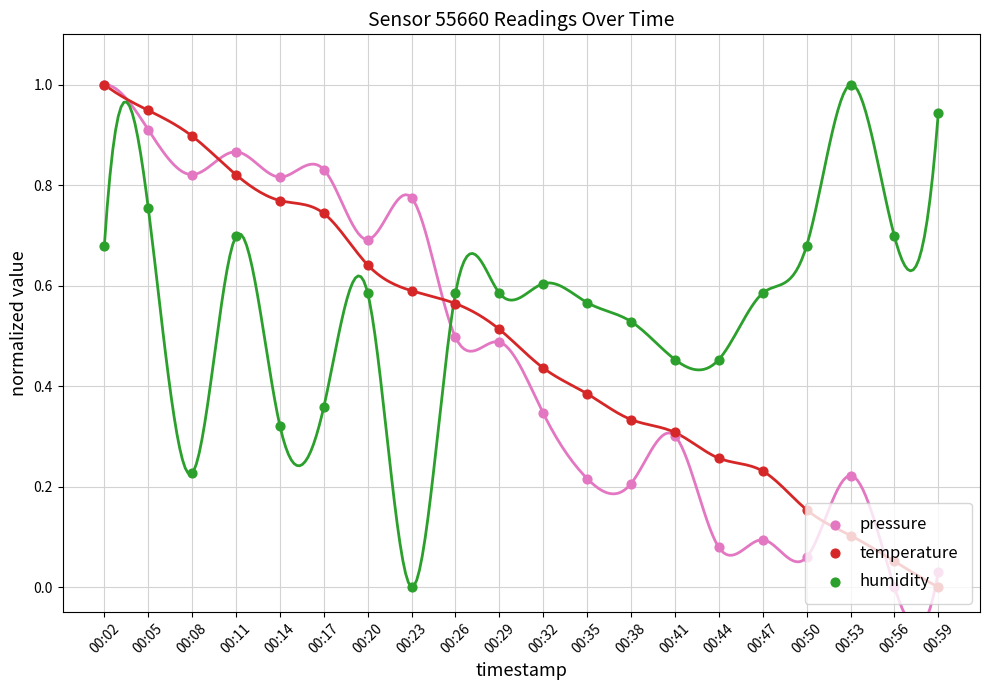

What are all the series names shown in the legend?

pressure, temperature, humidity